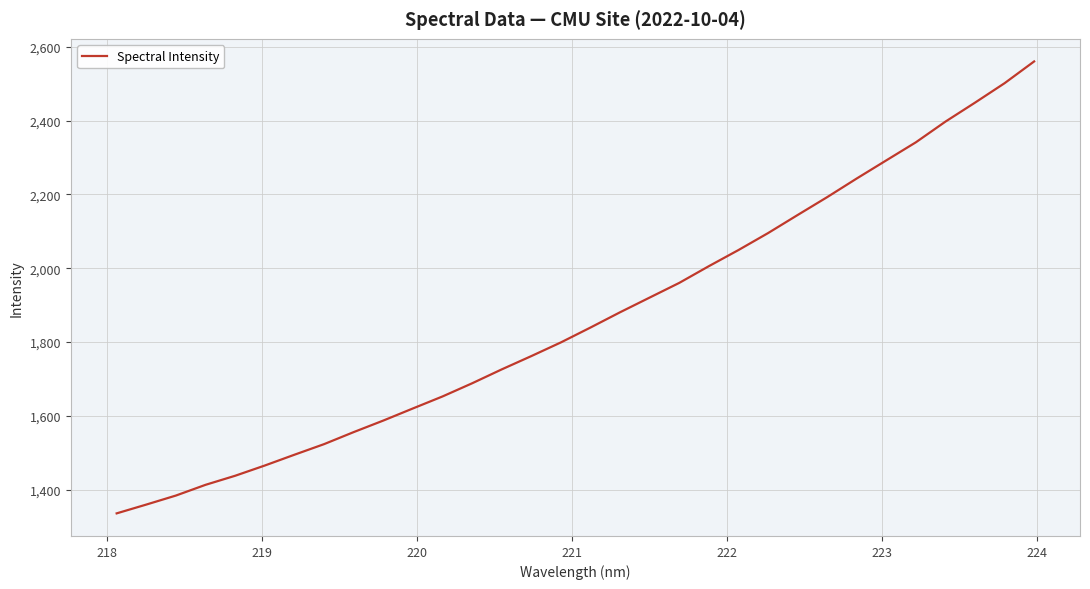

What is the maximum value shown in the chart?

2560.0